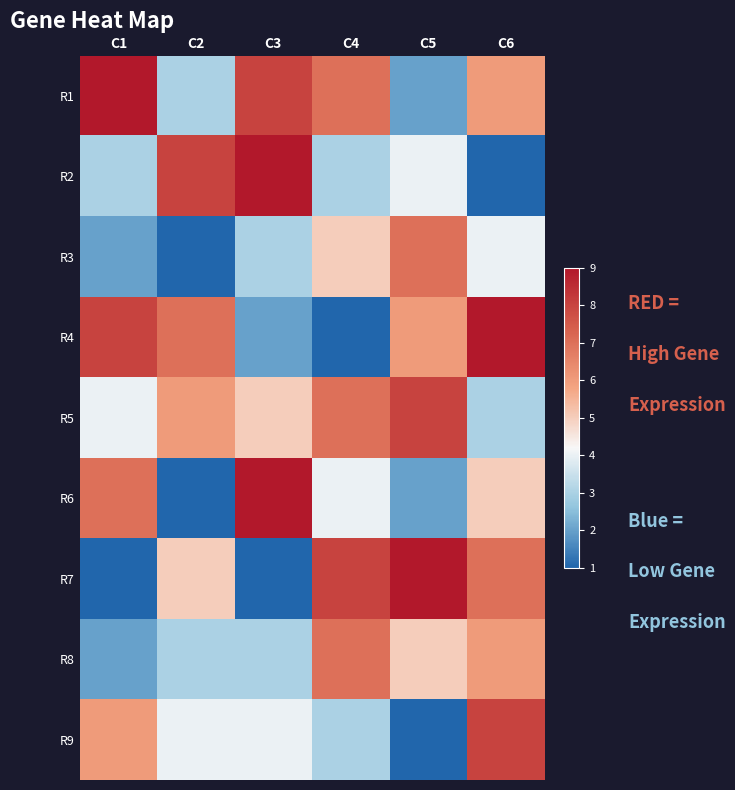

Reading right to left, transcribe all the data shown in this chart.

R1: C6=6	C5=2	C4=7	C3=8	C2=3	C1=9
R2: C6=1	C5=4	C4=3	C3=9	C2=8	C1=3
R3: C6=4	C5=7	C4=5	C3=3	C2=1	C1=2
R4: C6=9	C5=6	C4=1	C3=2	C2=7	C1=8
R5: C6=3	C5=8	C4=7	C3=5	C2=6	C1=4
R6: C6=5	C5=2	C4=4	C3=9	C2=1	C1=7
R7: C6=7	C5=9	C4=8	C3=1	C2=5	C1=1
R8: C6=6	C5=5	C4=7	C3=3	C2=3	C1=2
R9: C6=8	C5=1	C4=3	C3=4	C2=4	C1=6